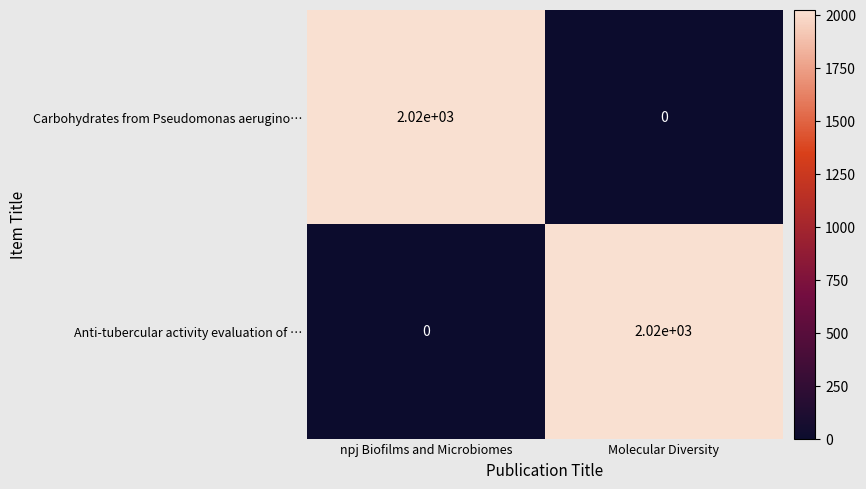

Reading left to right, extract all data points from this chart.

Carbohydrates from Pseudomonas aerugino…: 2020	0
Anti-tubercular activity evaluation of …: 0	2020